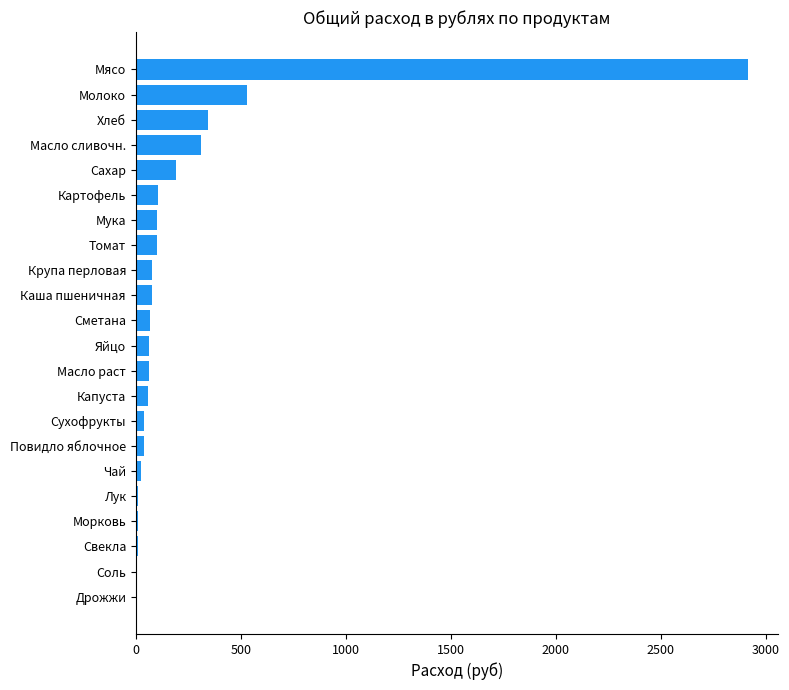

What is the ratio of the value at Мясо to the value at Сметана?

43.7